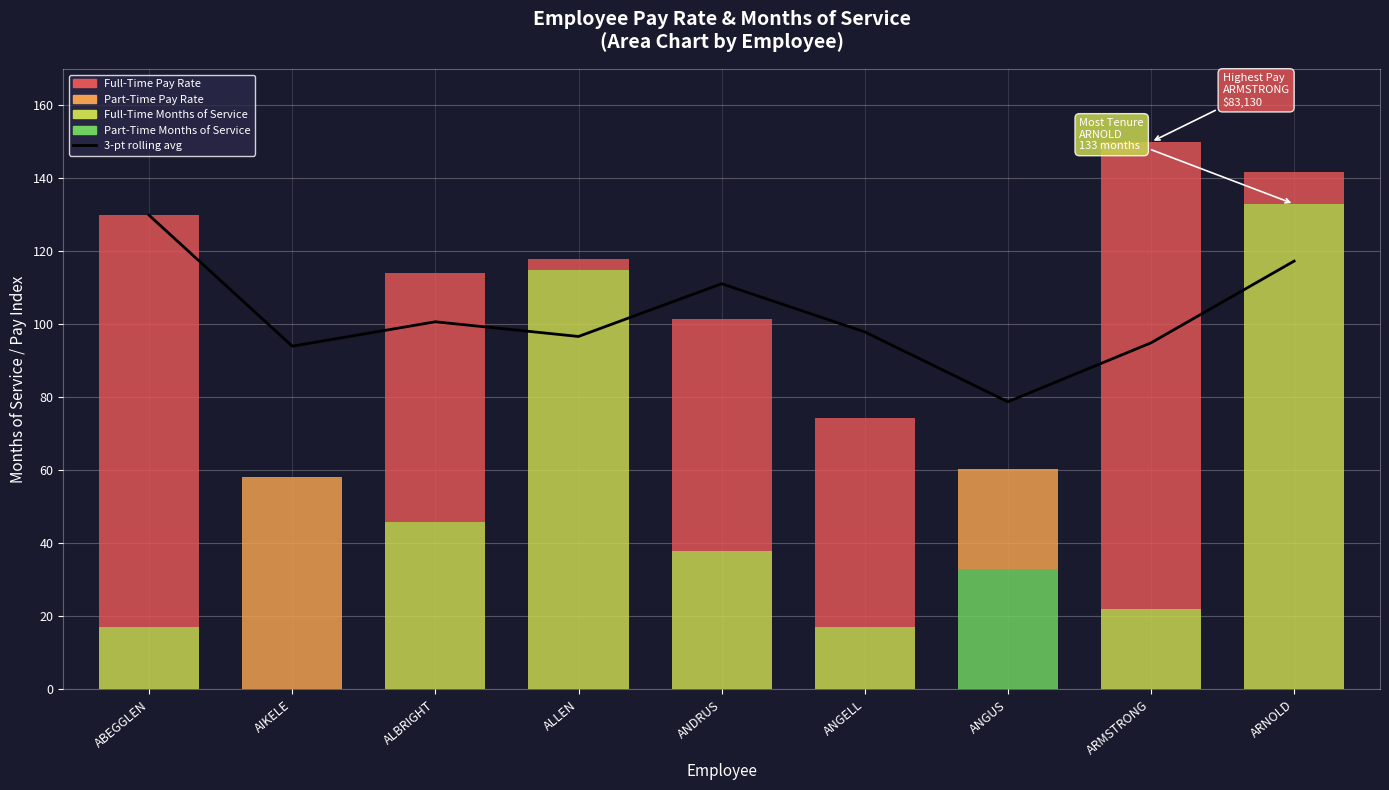

List the labels in order of value, largest first.

ABEGGLEN, ARNOLD, ANDRUS, ALBRIGHT, ANGELL, ALLEN, ARMSTRONG, AIKELE, ANGUS